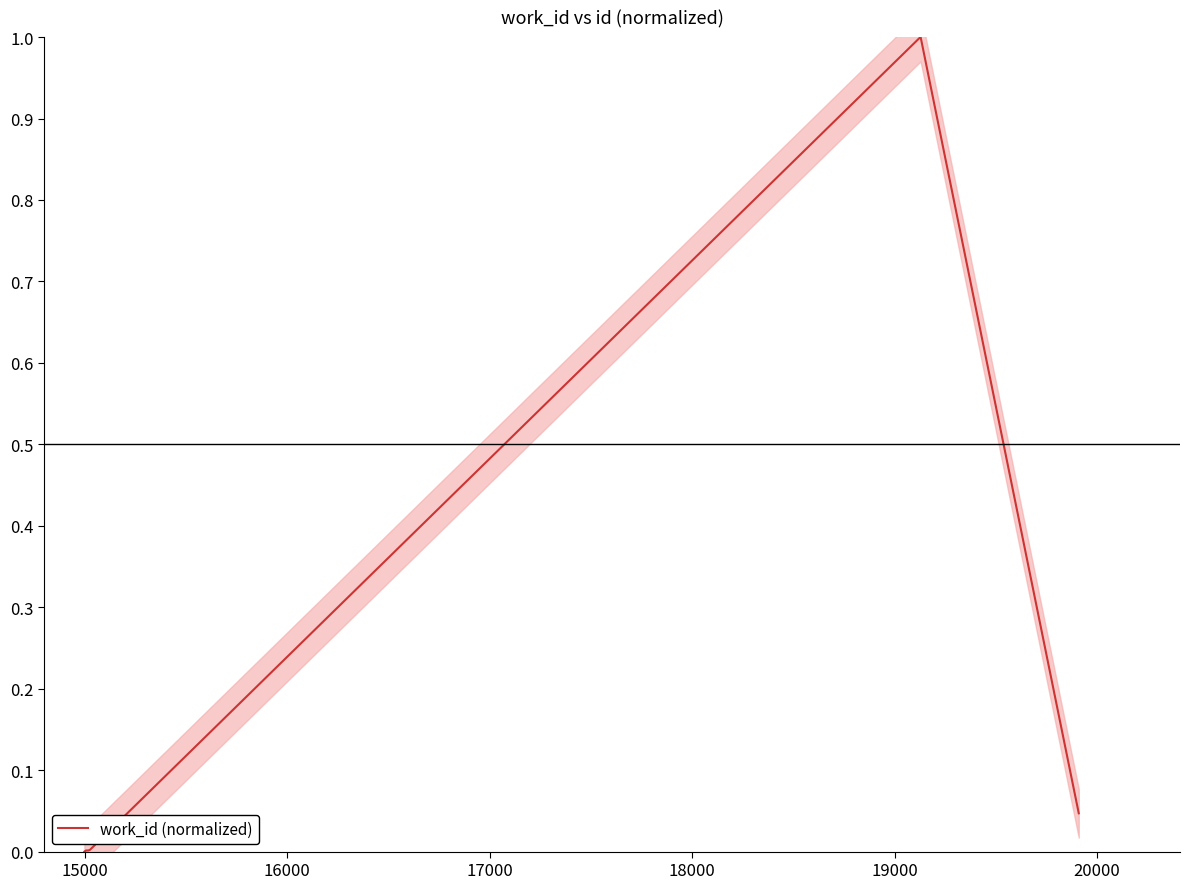

What is the maximum value for work_id (normalized)?

1.0